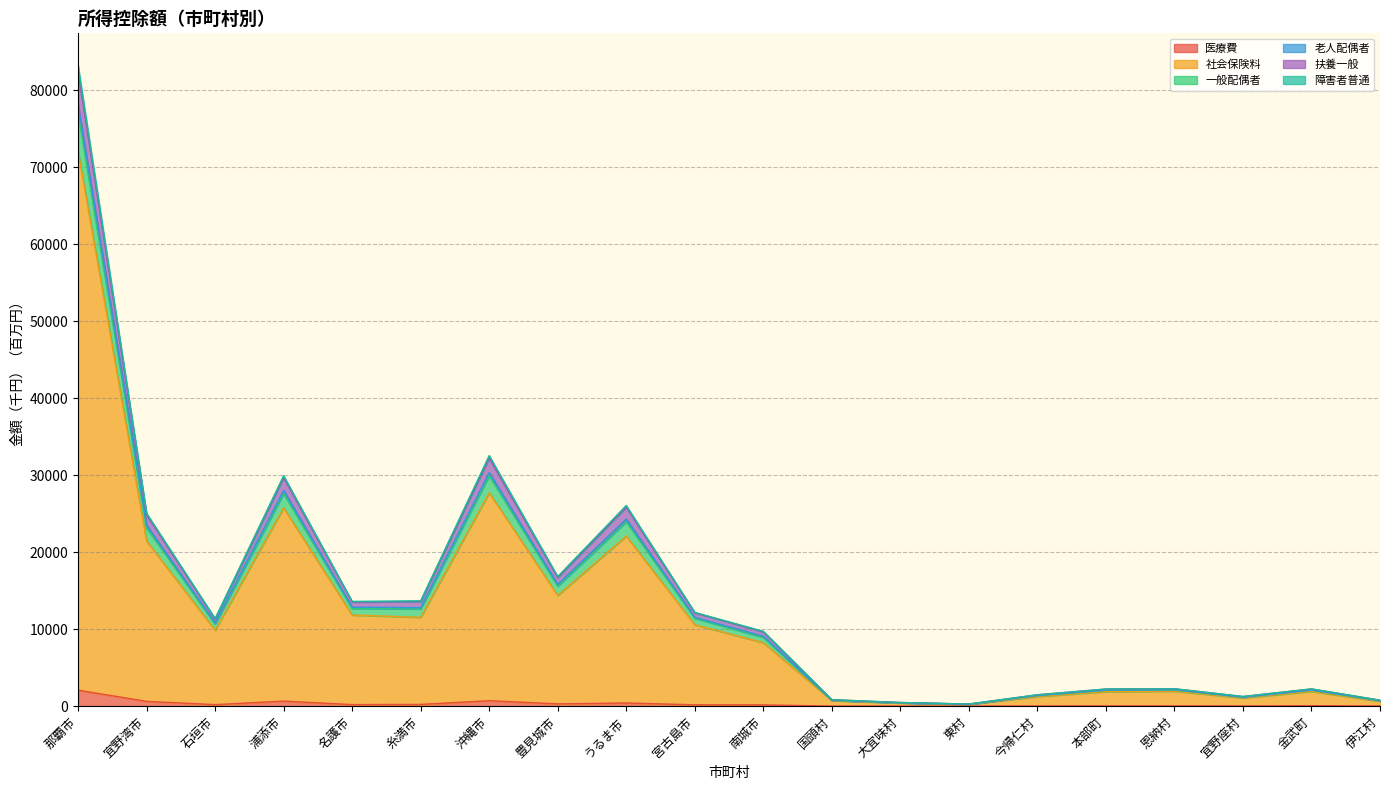

What is the sum of all 医療費 values?

6000.6